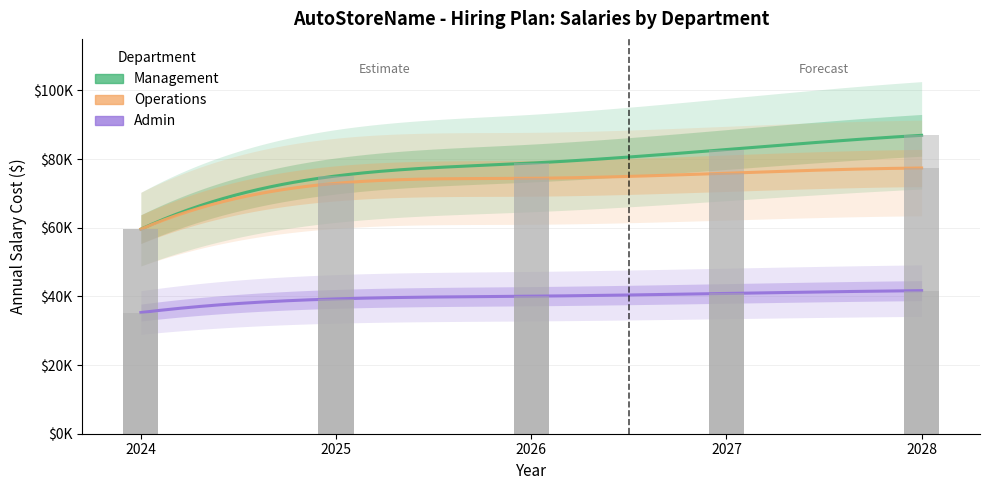

What value does the Management series have at 2028?

86908.7